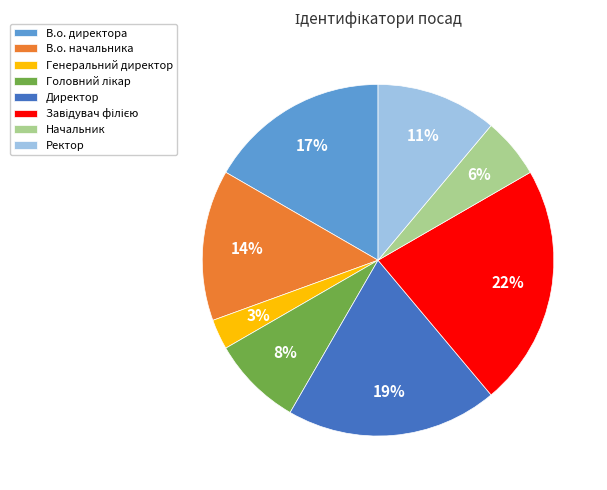

To the nearest percent, what percentage of the pie is Ректор?

11%